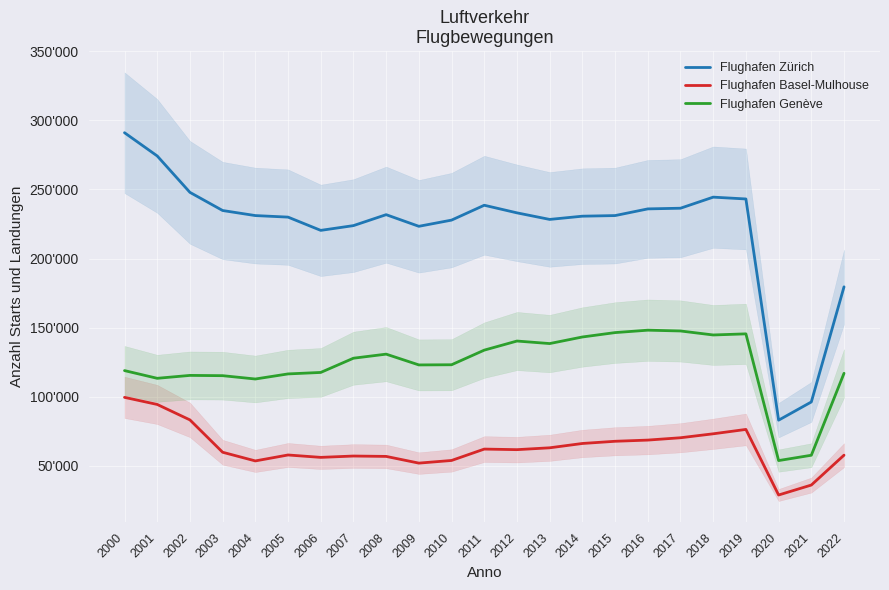

At which label does Flughafen Zürich first exceed 231100?

2000